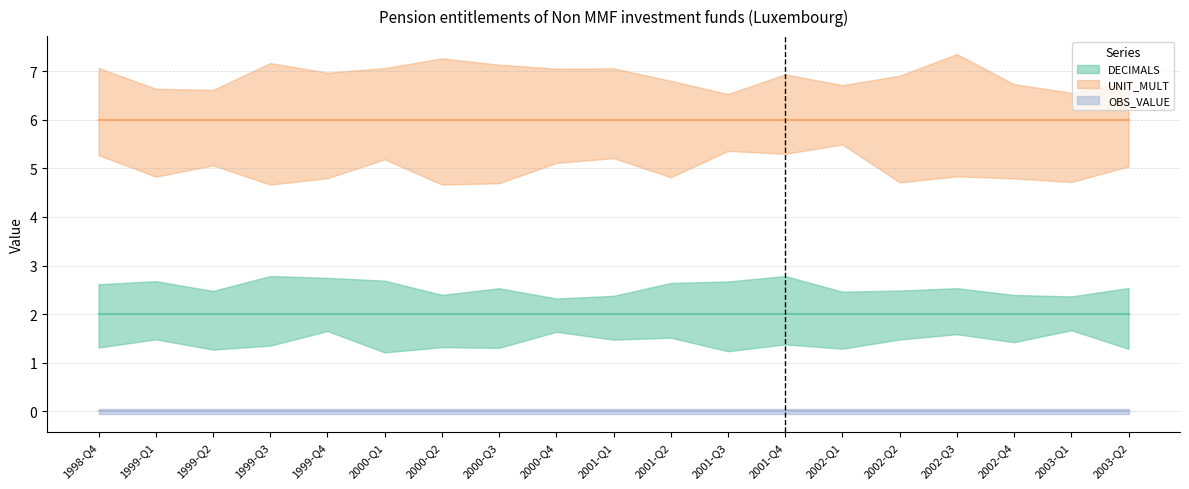

How many data points does each series have?

19